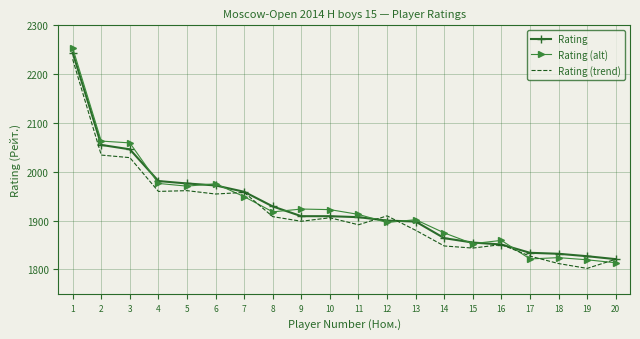

List the labels in order of Rating (trend) value, smallest first.

19, 18, 20, 17, 15, 14, 16, 13, 11, 9, 10, 8, 12, 6, 7, 4, 5, 3, 2, 1